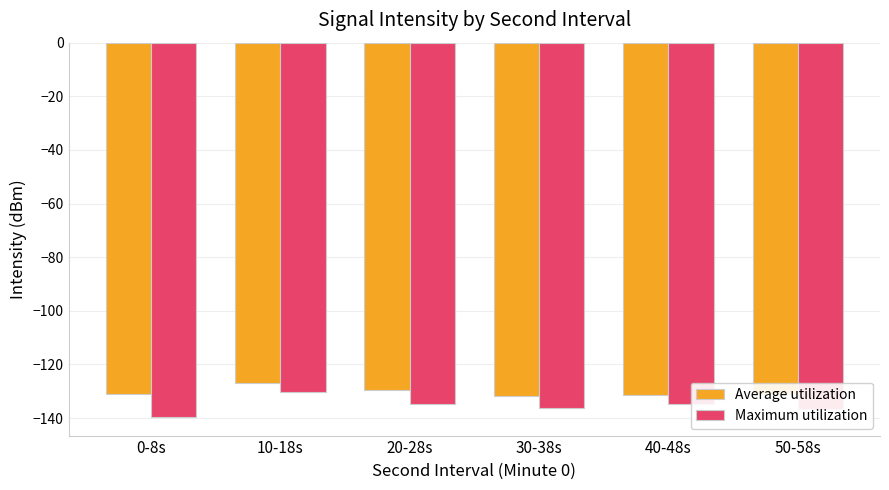

What is the label of the 1st bar from the left?

0-8s